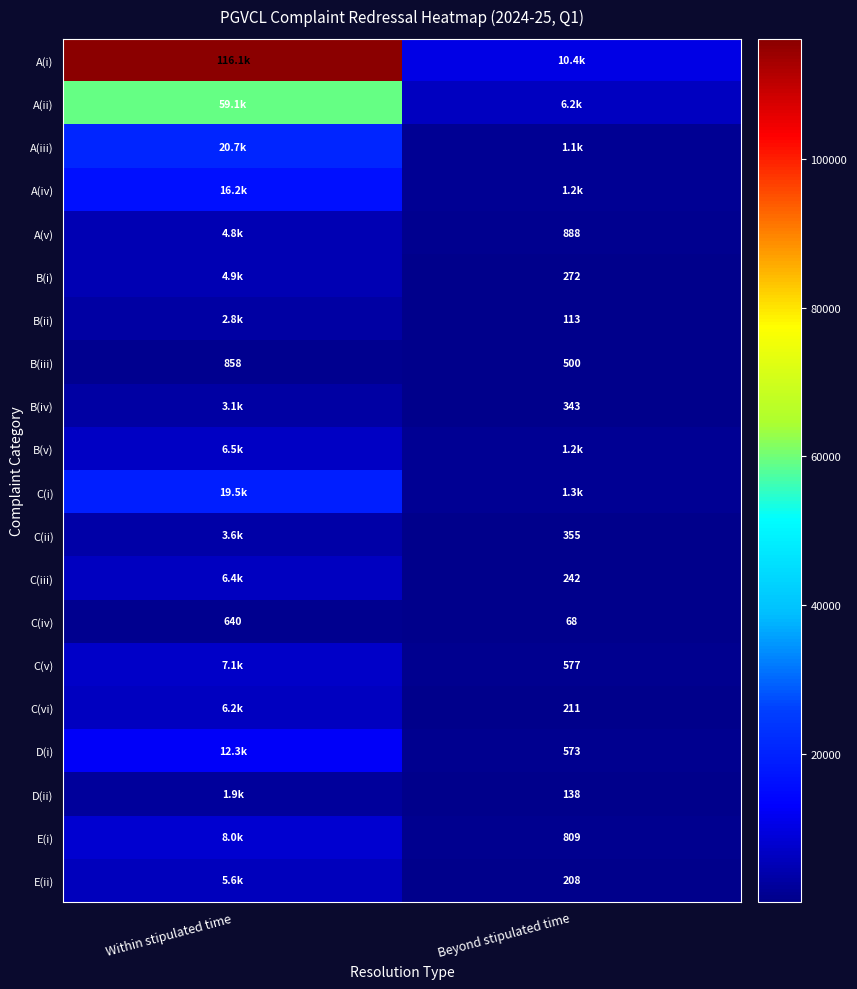

The value of B(iv) at Beyond stipulated time is 153. True or false?

False